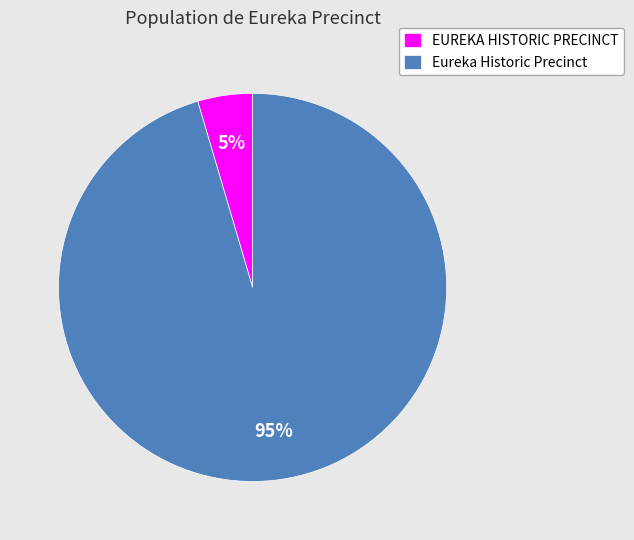

Which has a higher value, EUREKA HISTORIC PRECINCT or Eureka Historic Precinct?

Eureka Historic Precinct